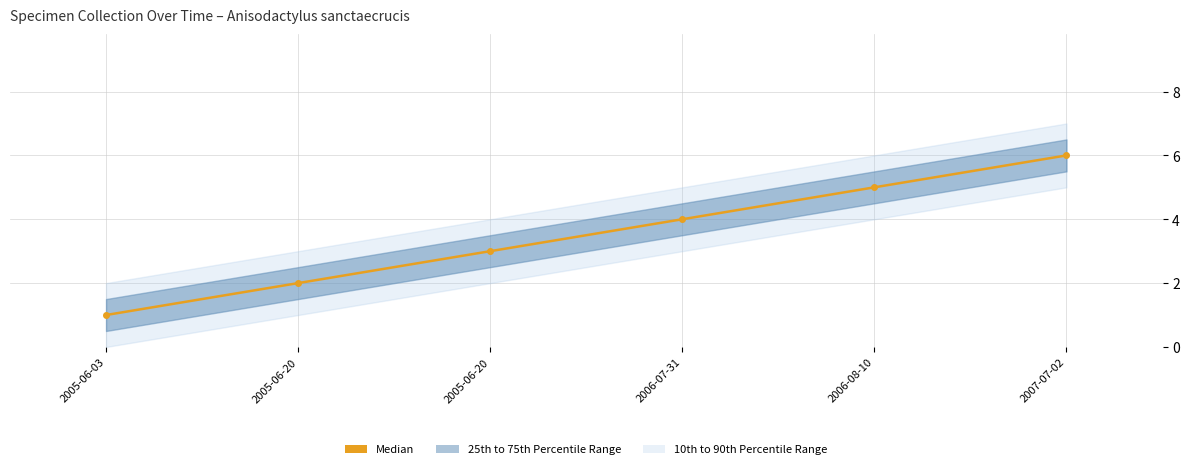

Where is the data nearest to the value 3?

2005-06-20